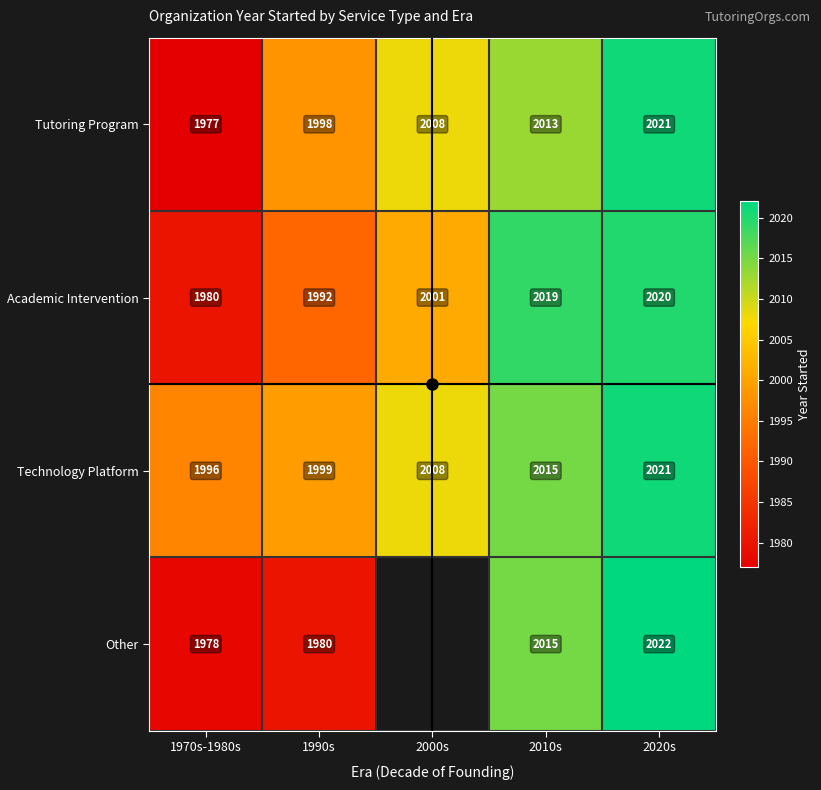

Between 2000s and 2010s, which series saw the biggest shift?

Academic Intervention